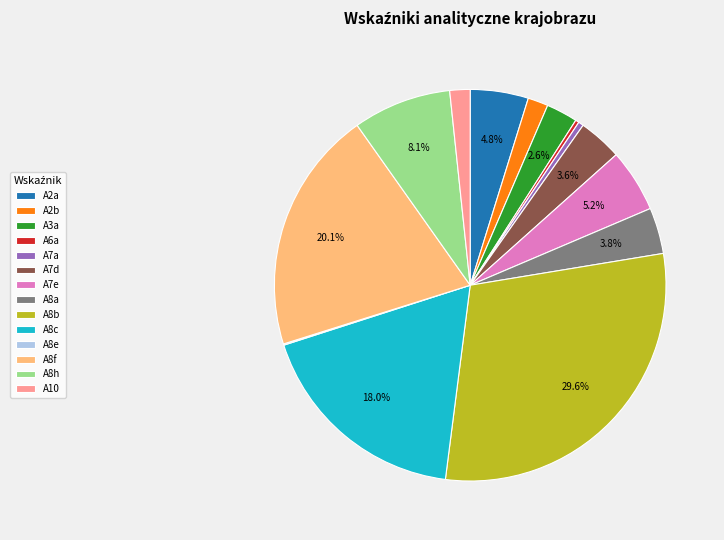

Is the sum of A2a and A7a greater than half?

No